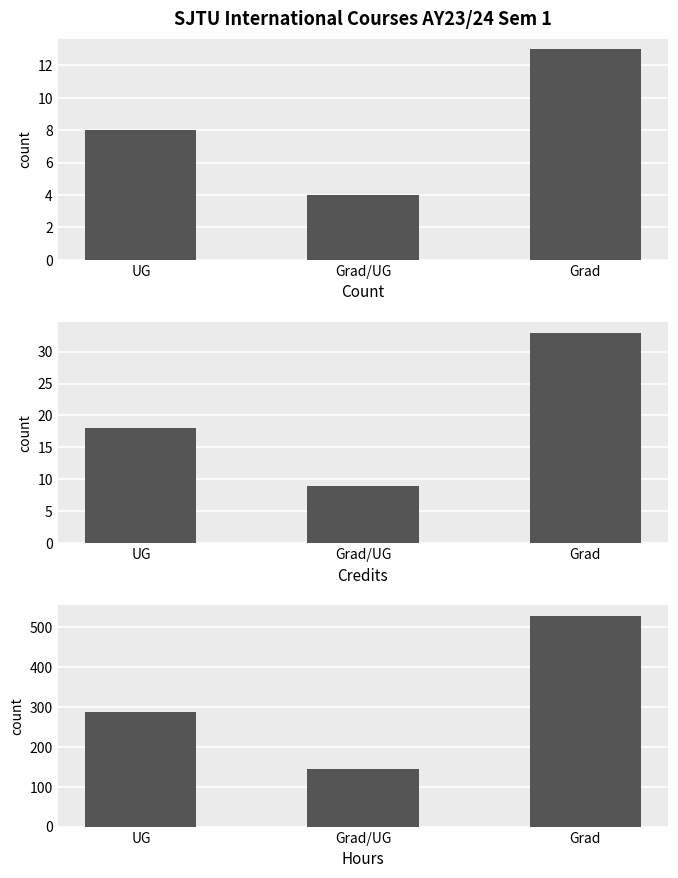

Rank the categories by Credits value from highest to lowest.

Grad, UG, Grad/UG